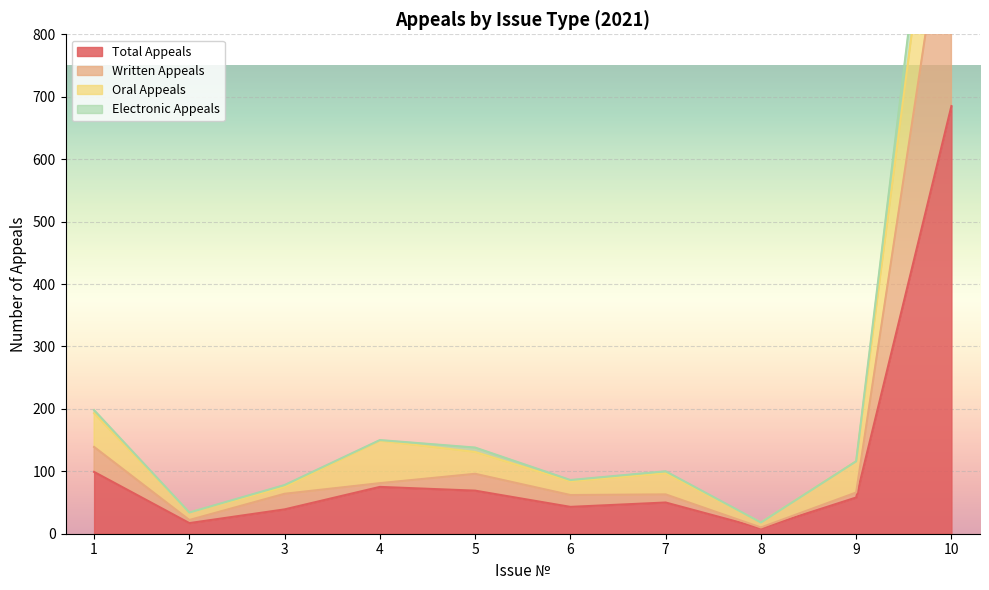

At which label does Written Appeals first exceed 66?

1